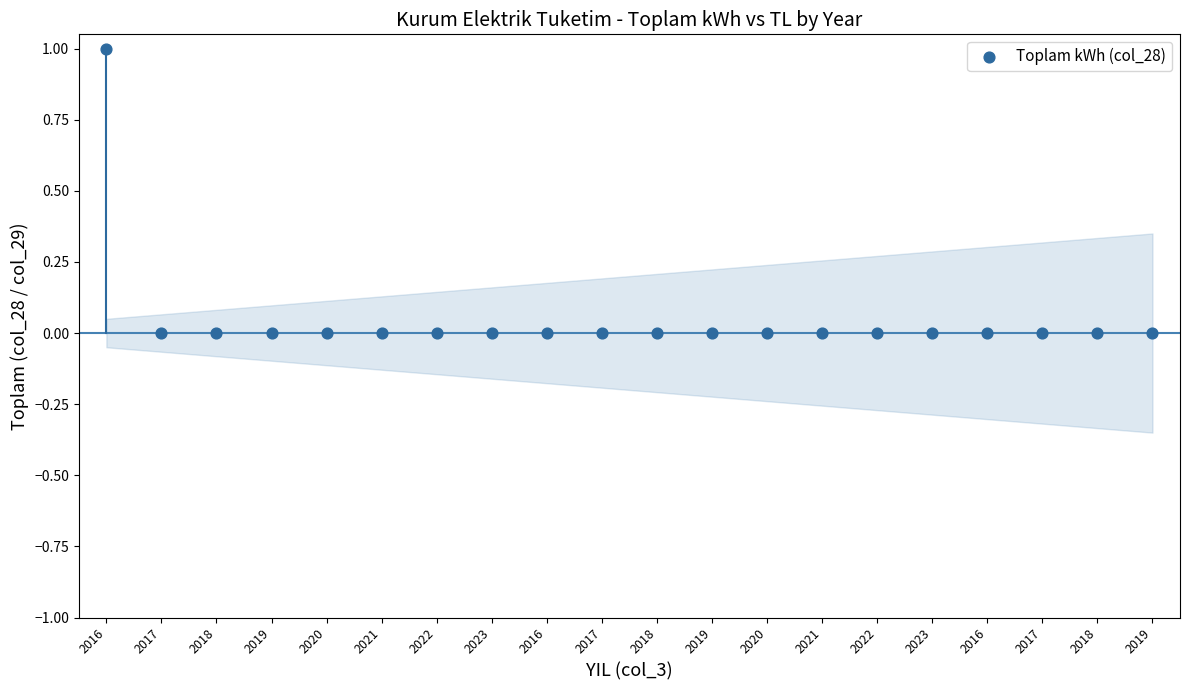

Count the number of points in this scatter plot.

20